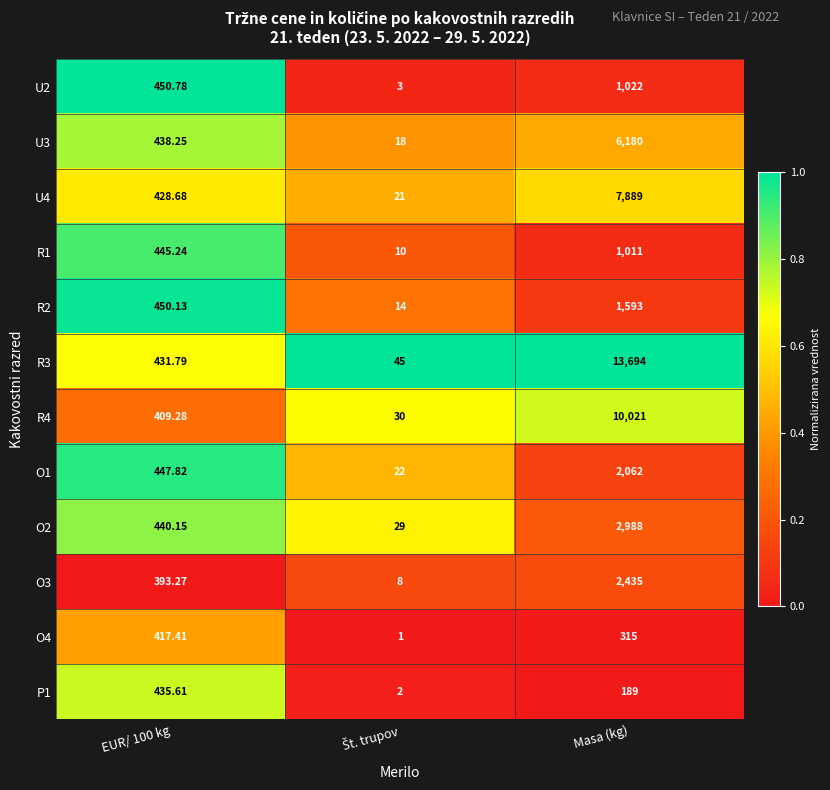

How many series are shown in this chart?

12